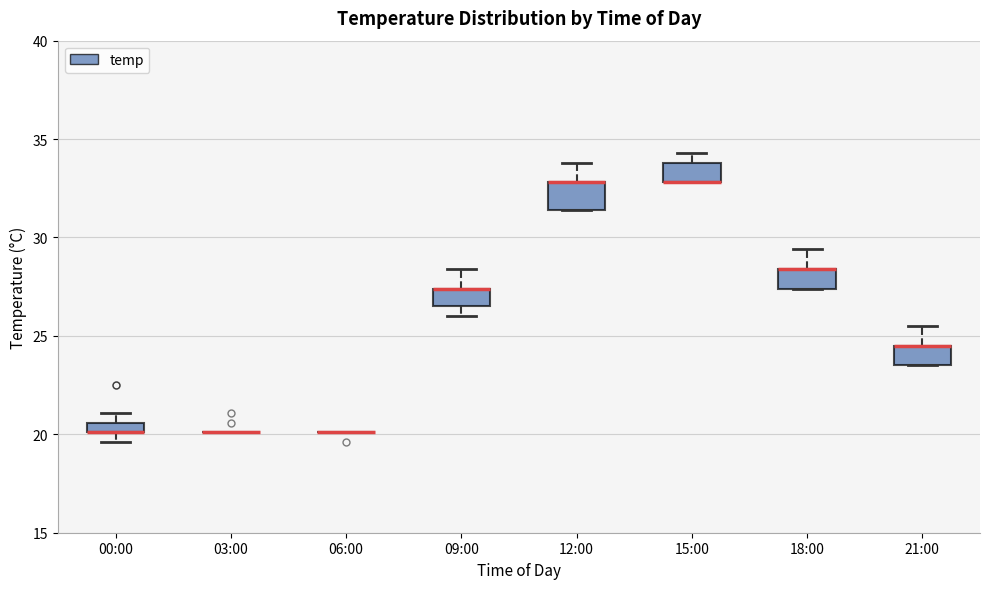

Where is the lower edge of the box for 21:00 on the y-axis? The values are not printed on the chart, so give them approximately, as read against the axis.

23.5